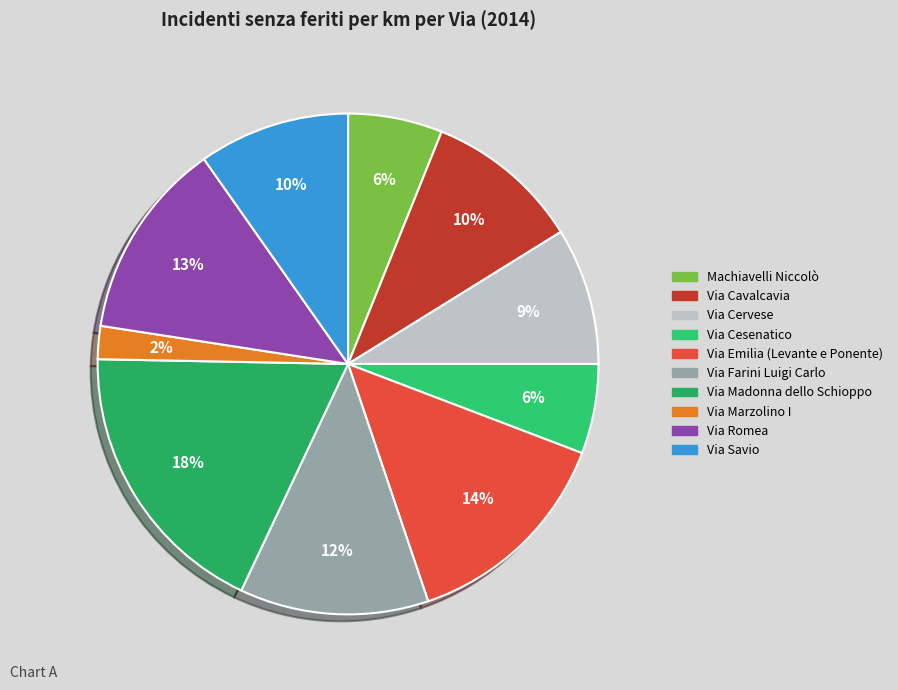

What is the largest slice in the pie chart?

Via Madonna dello Schioppo